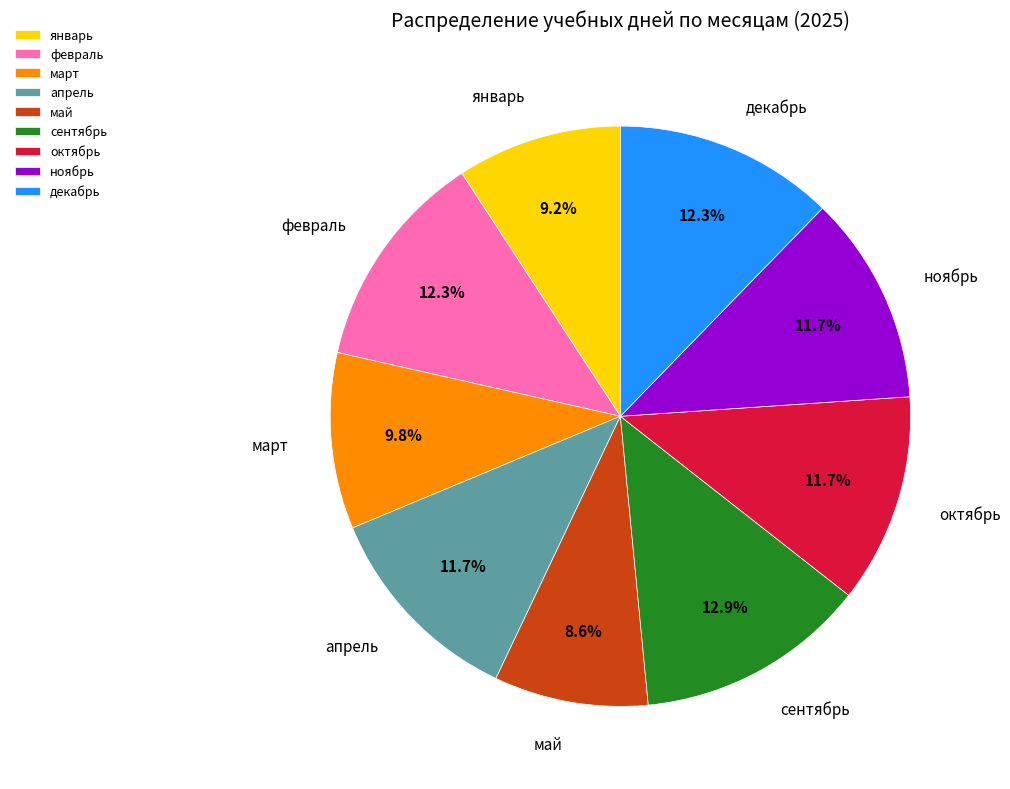

Is the sum of октябрь and ноябрь greater than half?

No